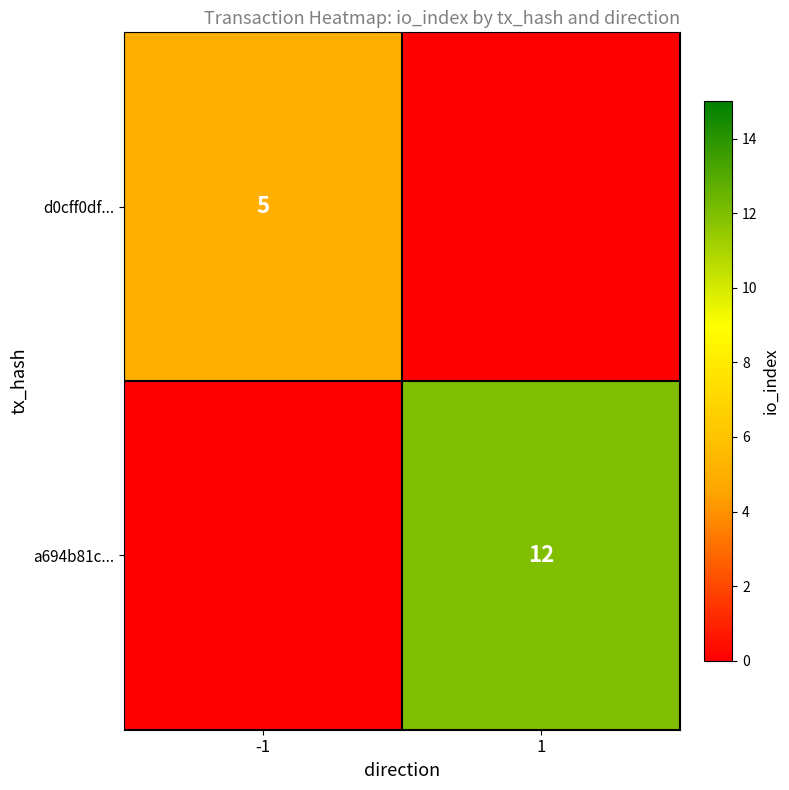

True or false: d0cff0df... has a value of 5 at -1.

True